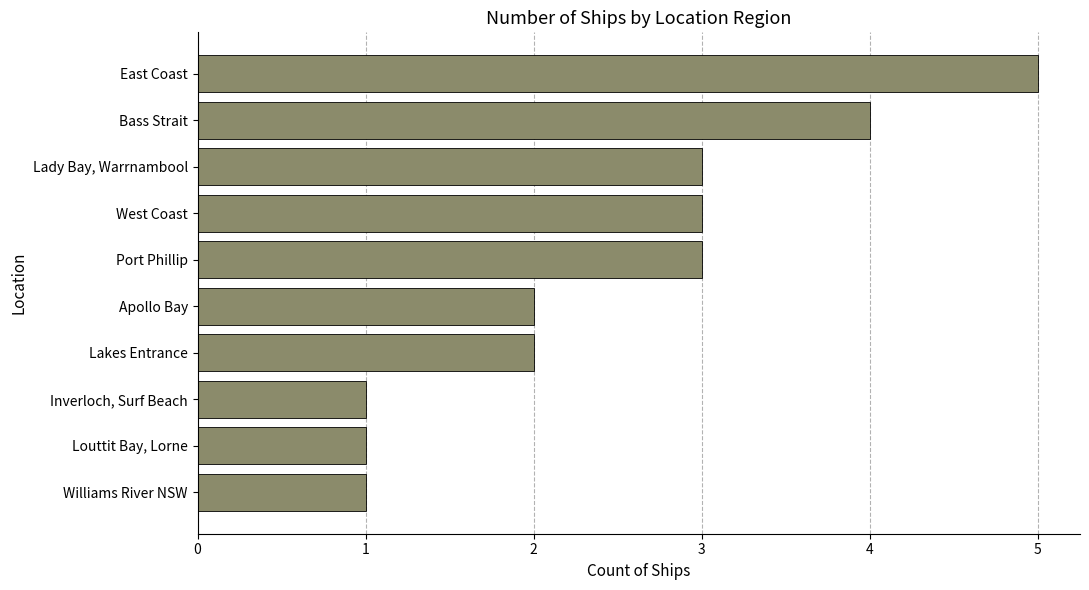

Is it true that the value at West Coast is 3?

True